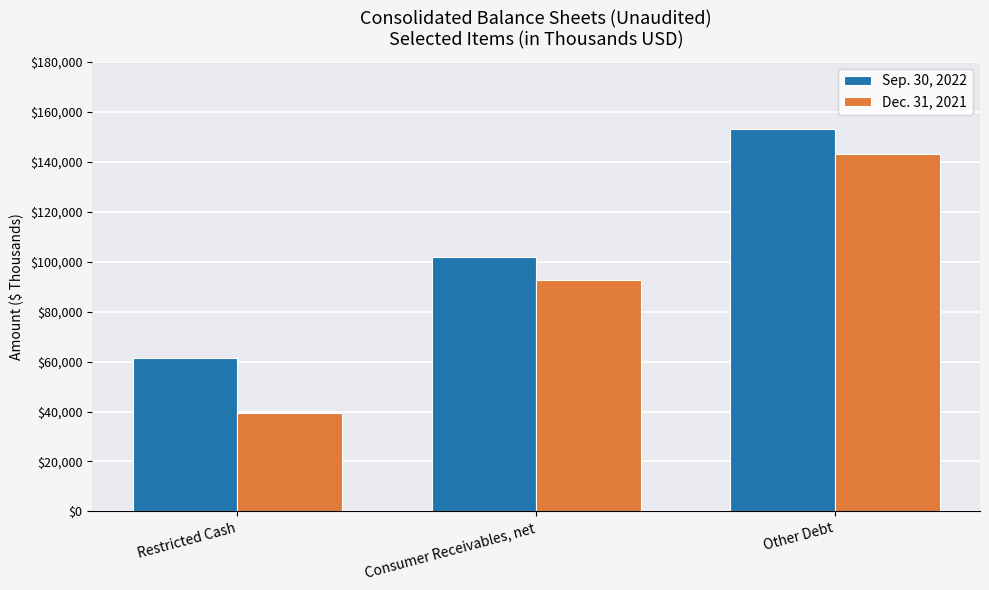

The value of Sep. 30, 2022 at Other Debt is 259095. True or false?

False